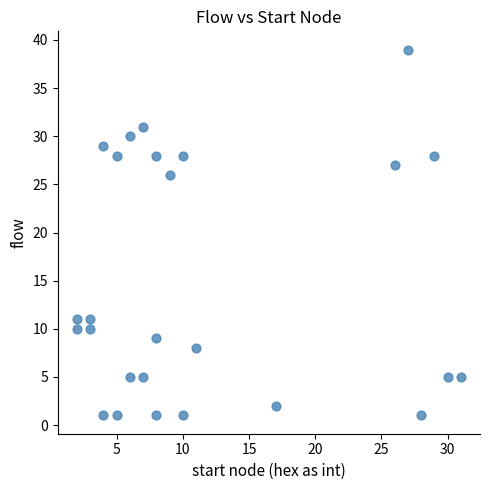

What Y value in the scatter plot is closest to 20?

26